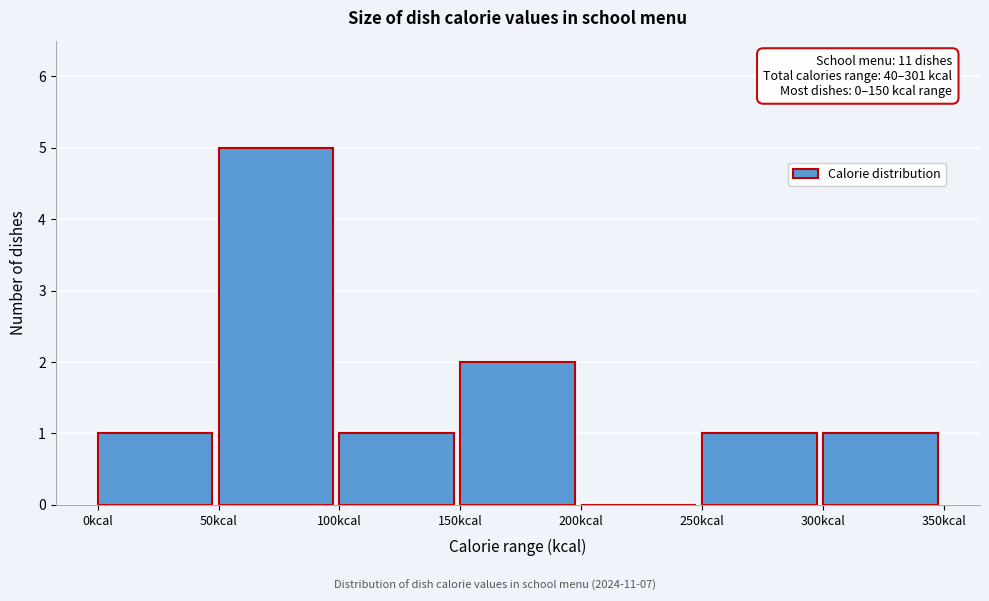

Over which range of the x-axis is the bar tallest?

50 to 100